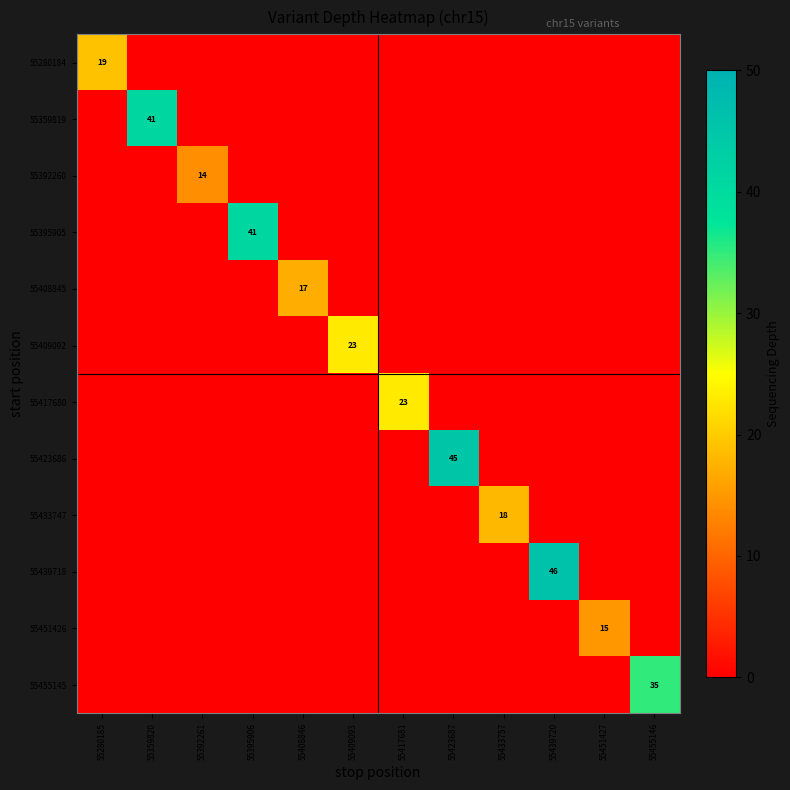

How many values in 55359819 are above zero?

1